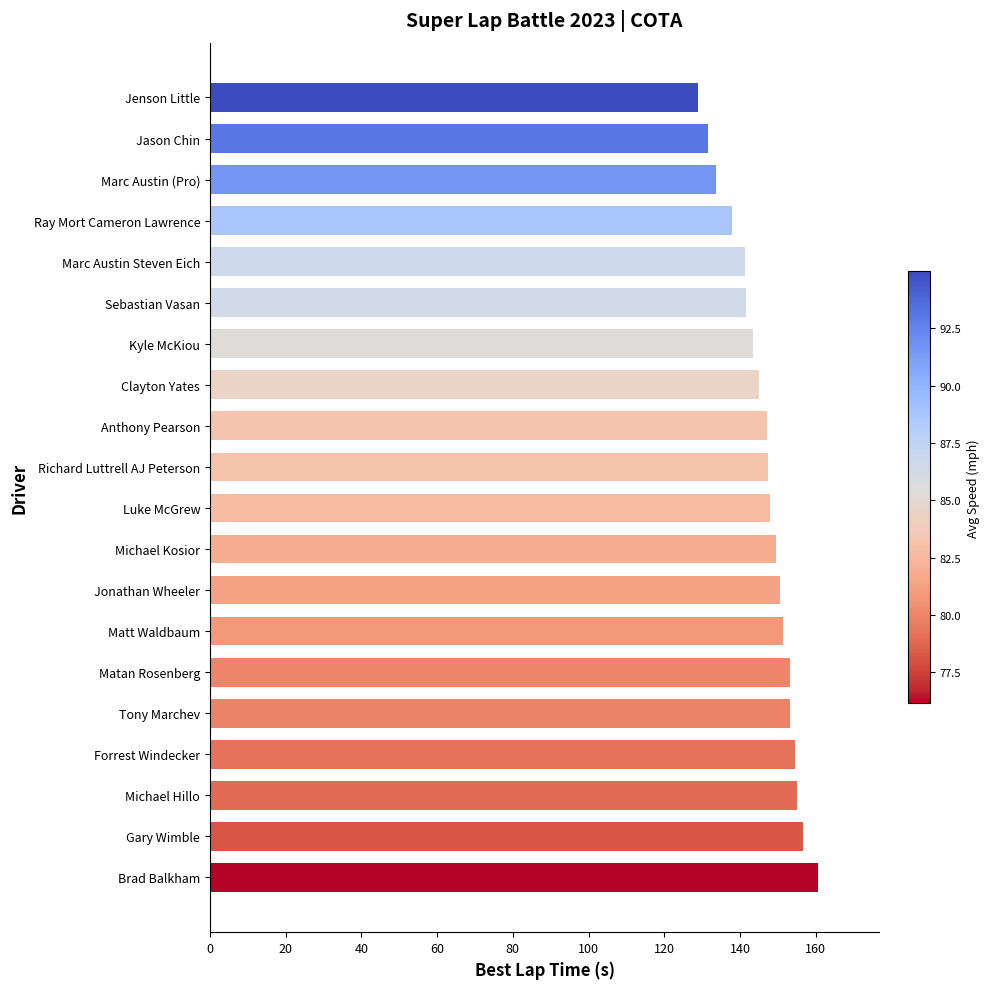

What is the sum of all values?

2930.7